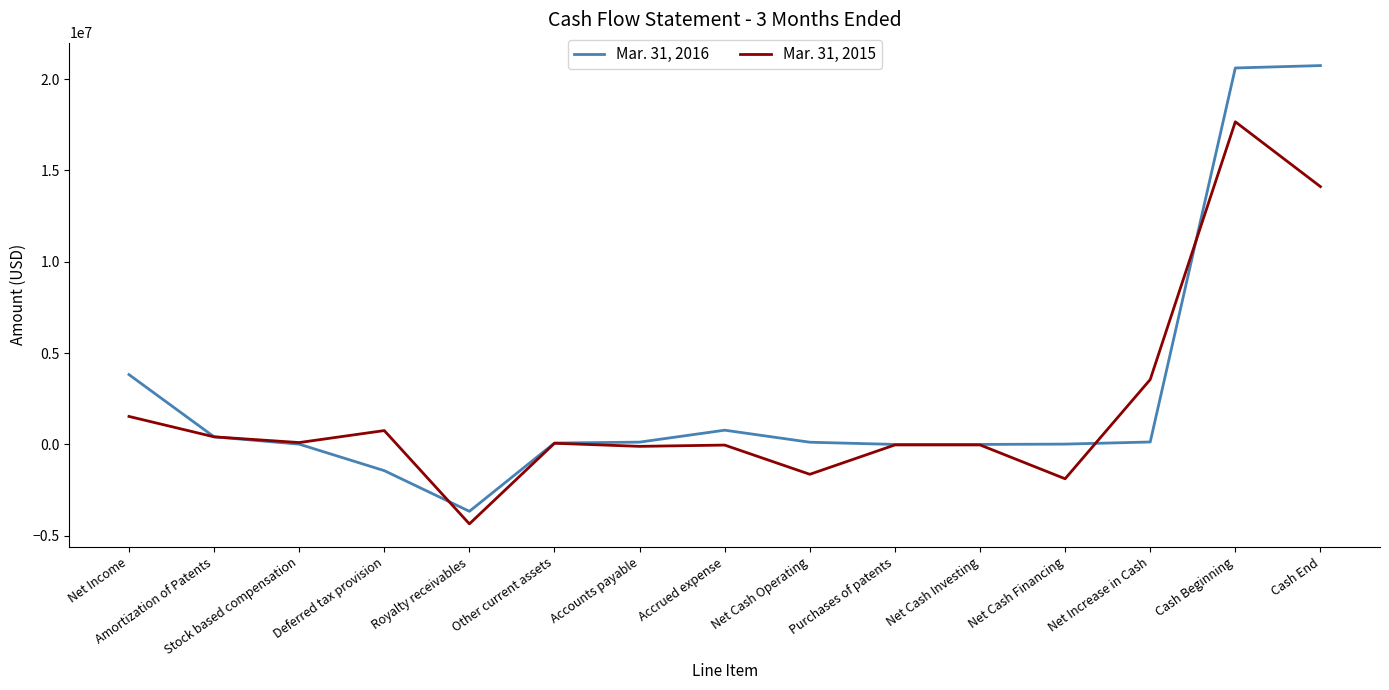

Between Net Income and Cash Beginning, which series saw the biggest shift?

Mar. 31, 2016